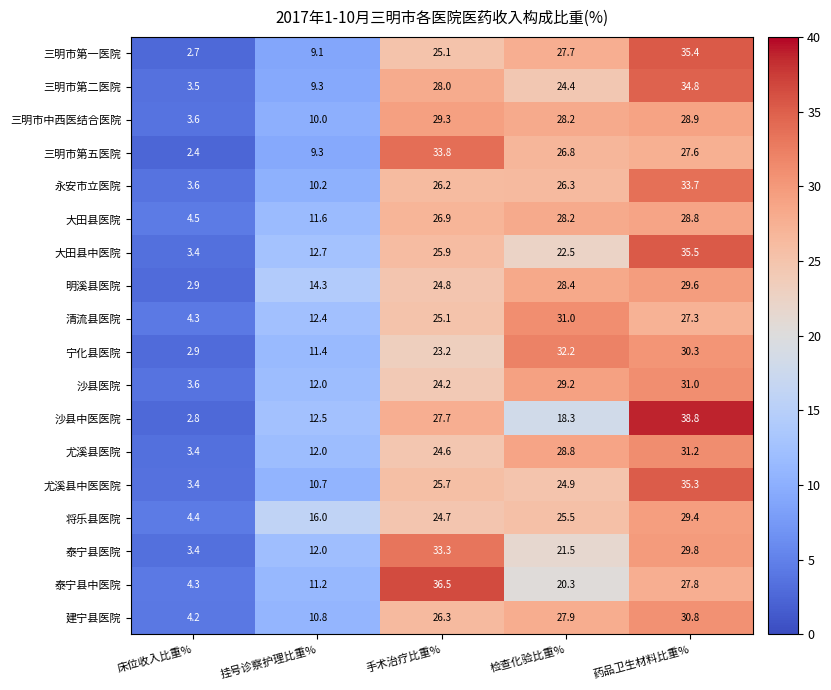

The 泰宁县中医院 series shows 16.8 at 药品卫生材料比重%. True or false?

False